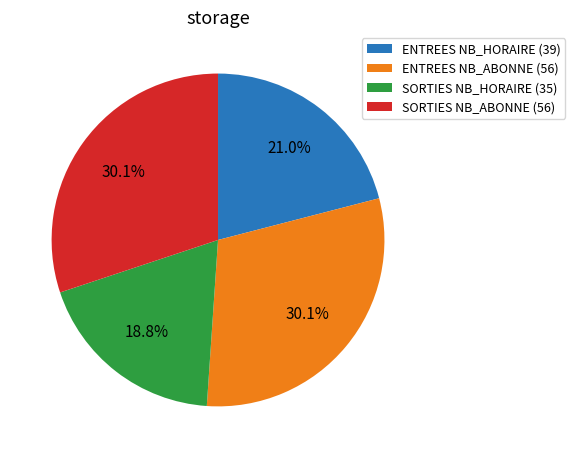

Is there any slice that represents more than half of the pie?

No